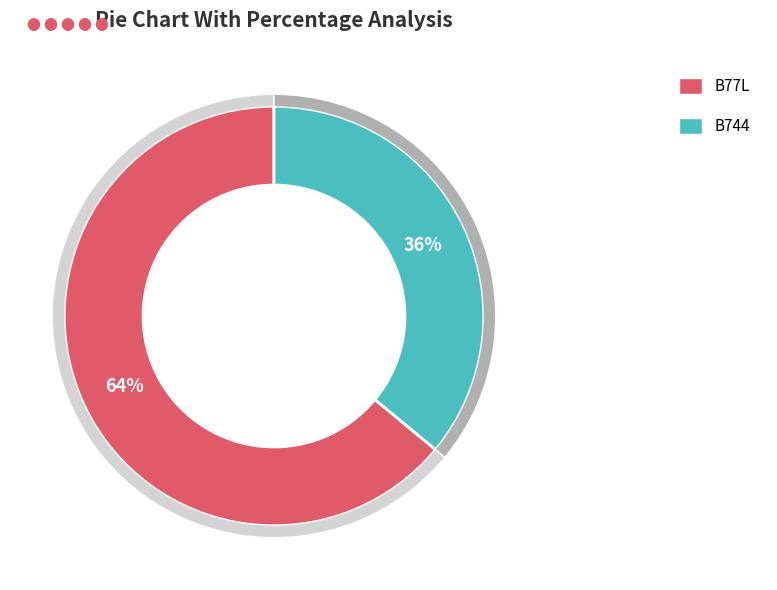

How many slices are in this pie chart?

2